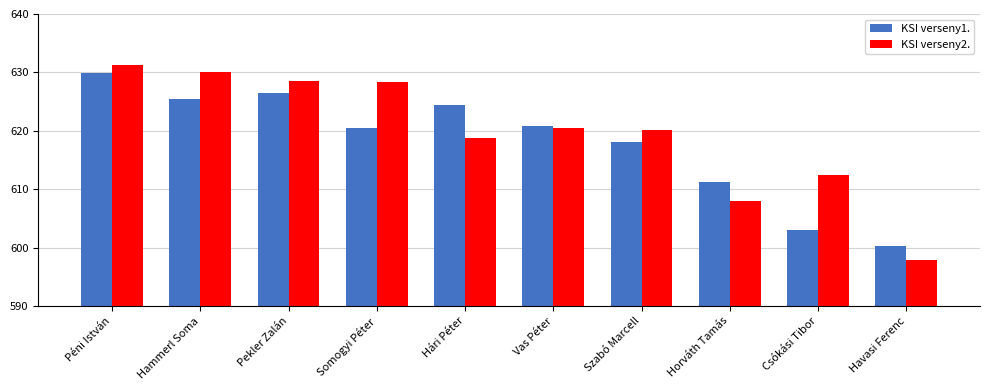

At which label does KSI verseny2. reach its minimum?

Havasi Ferenc